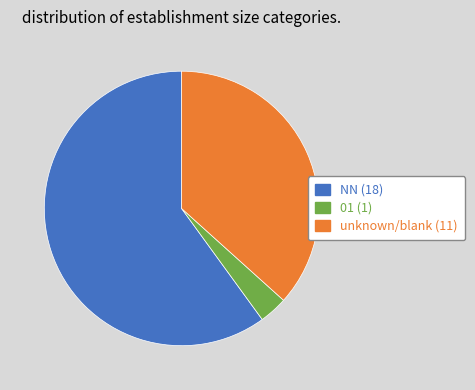

Is there a majority slice in this chart?

Yes